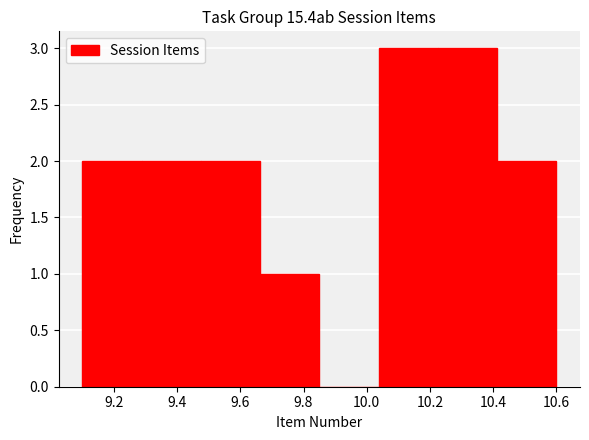

What is the height of the bar covering 10.04 to 10.22 on the x-axis? Neither the bar edges nor the heights are printed on the chart, so give them approximately, as read against the axes.

3